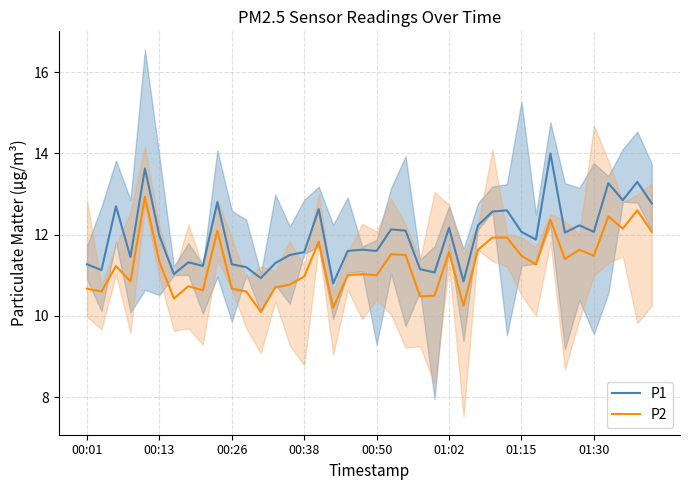

Does the chart have visible grid lines?

Yes